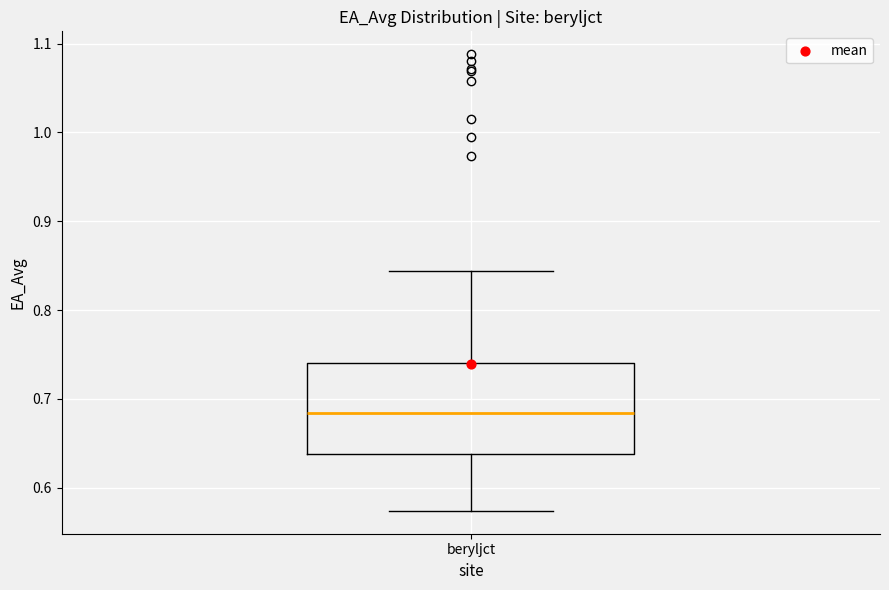

Transcribe this box plot: give where the median line is, the range the box spans, and where the two whiskers end, as read against the y-axis. The values are not printed on the chart, so give them approximately, as read against the axis.

median 0.68, box 0.64 to 0.74, whiskers 0.57 to 0.84